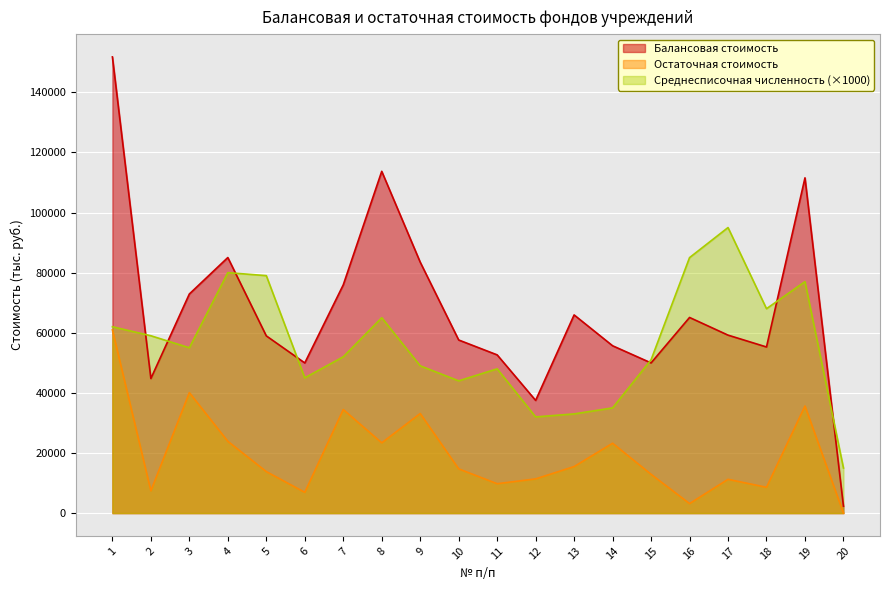

How many values in the Остаточная стоимость series exceed 14713?

10